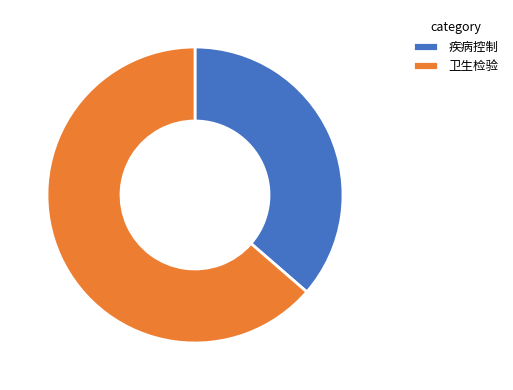

Between 卫生检验 and 疾病控制, which is larger?

卫生检验